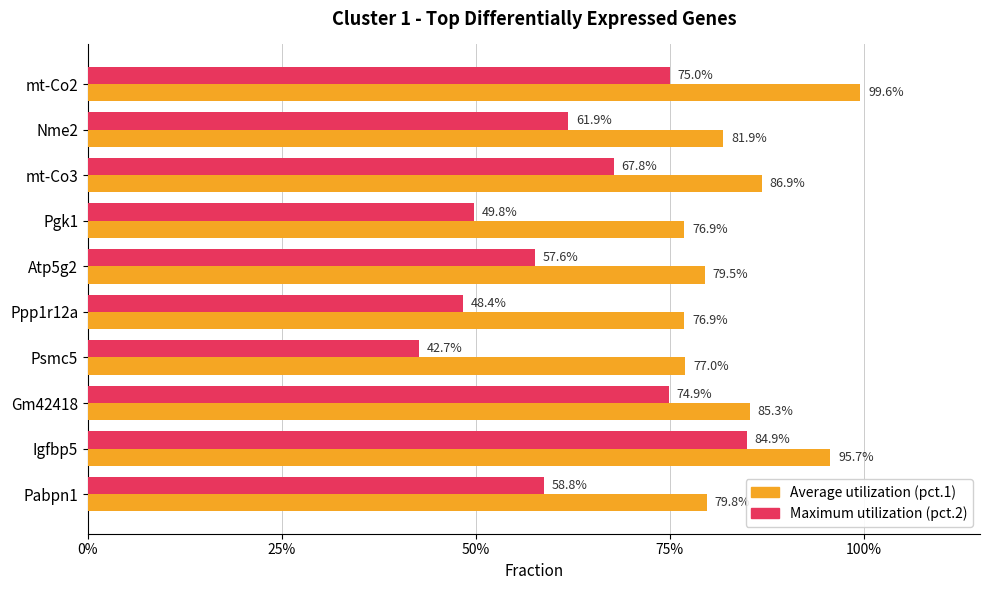

Rank the series by their maximum value, from highest to lowest.

Average utilization (pct.1), Maximum utilization (pct.2)